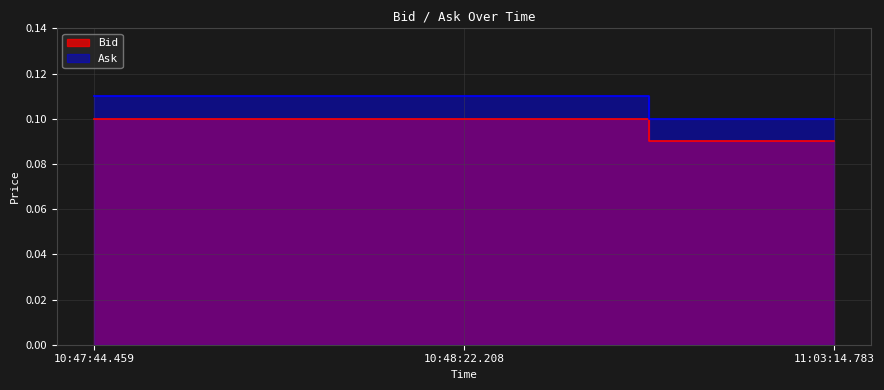

Does the chart display data point markers on the line(s)?

No